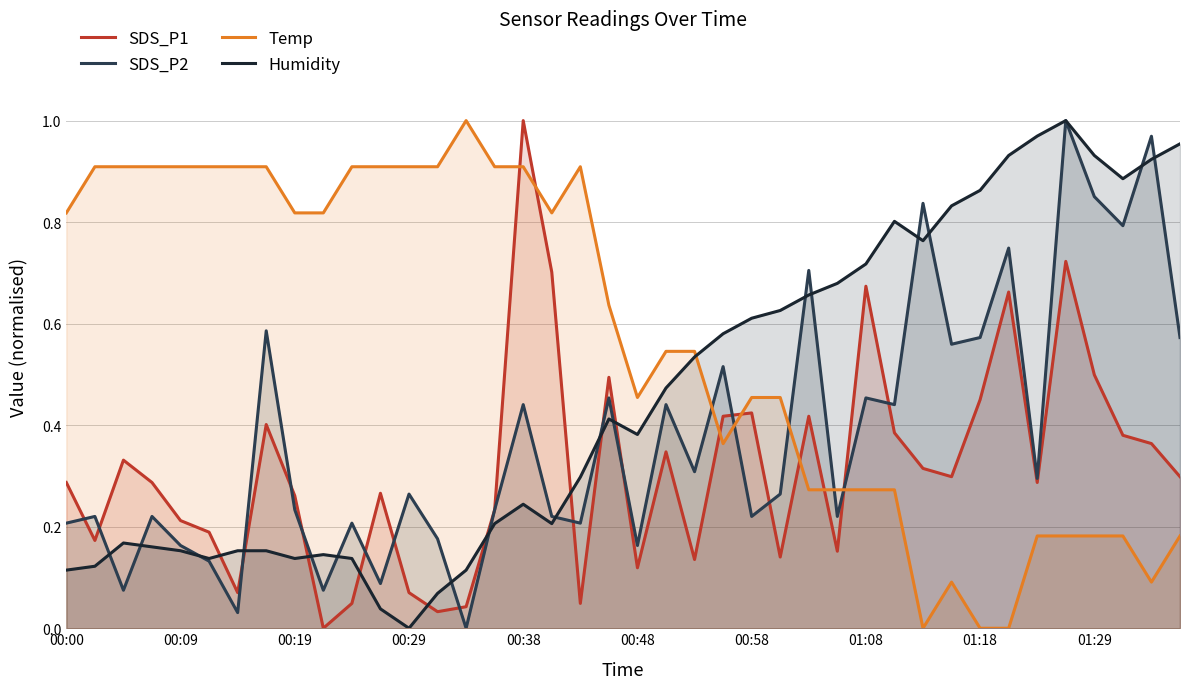

How many times do Temp (line) and SDS_P1 (line) cross each other?

7